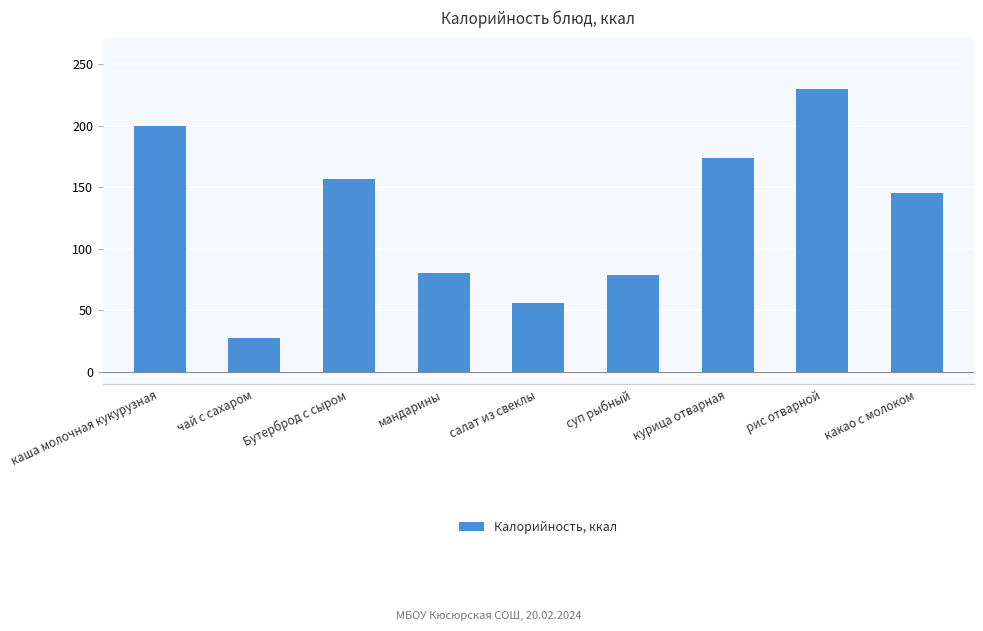

What is the label of the 9th bar from the right?

каша молочная кукурузная